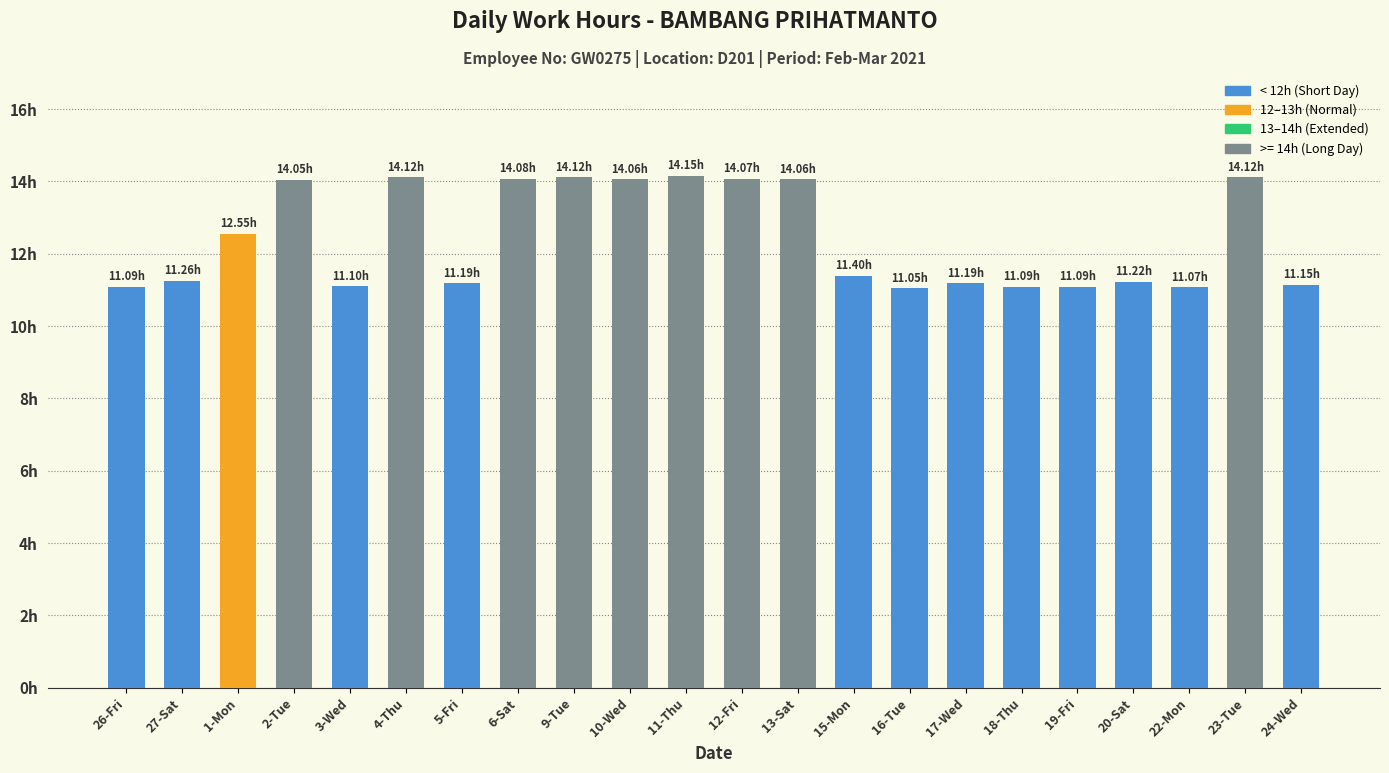

What is the difference between the second highest and second lowest values?

3.0